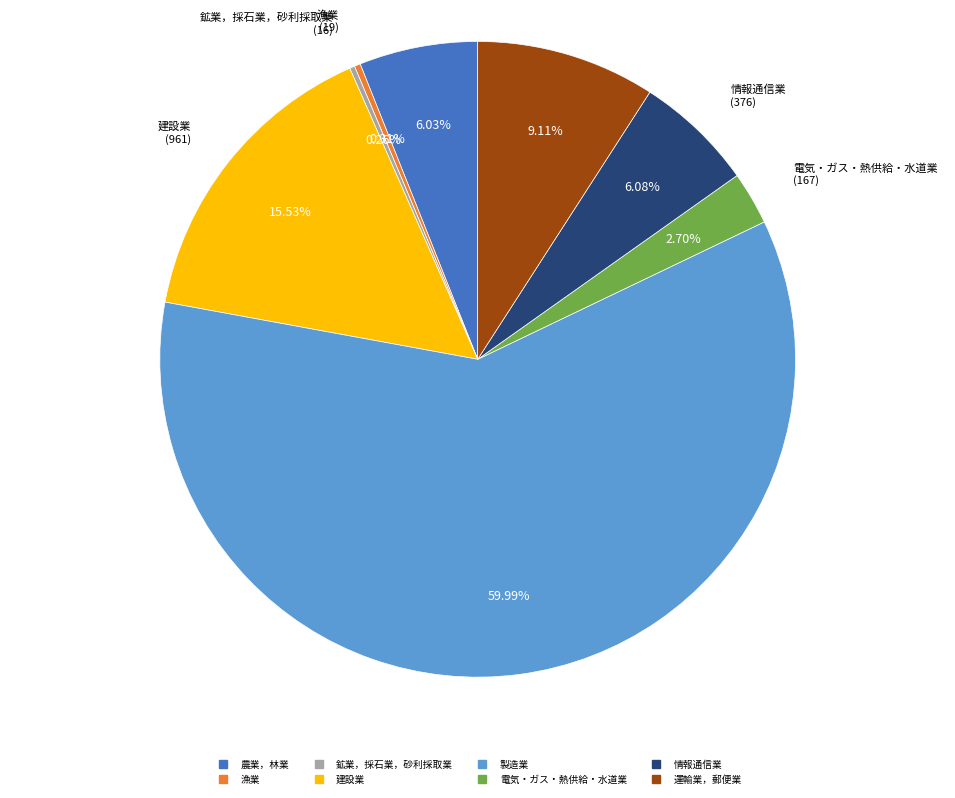

What is the largest slice in the pie chart?

製造業